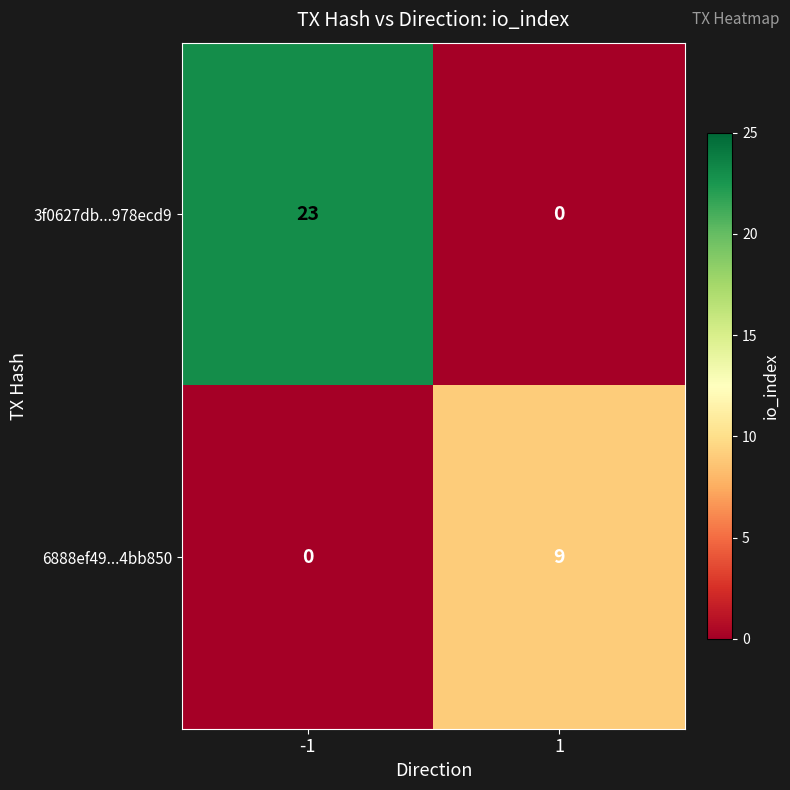

Reading left to right, what are all the values shown in this chart?

3f0627db...978ecd9: -1=23	1=0
6888ef49...4bb850: -1=0	1=9